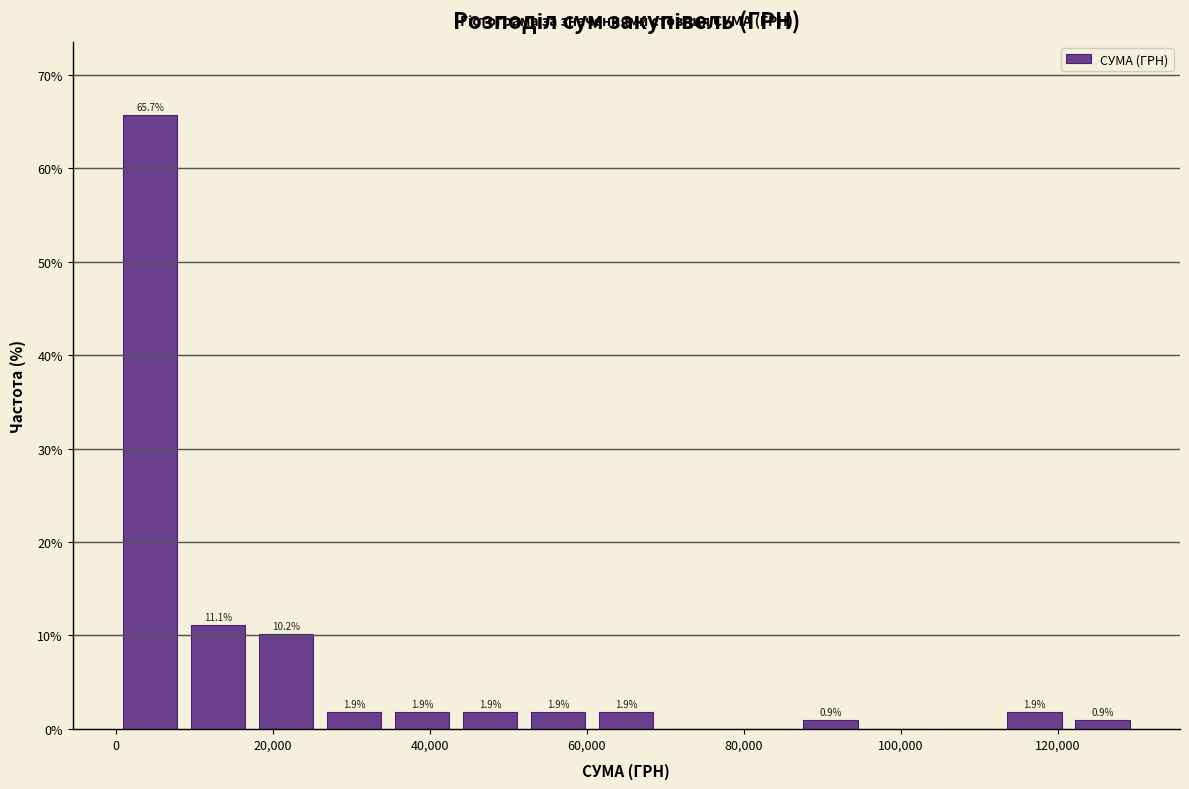

Over which range of the x-axis is the bar tallest?

0 to 8000